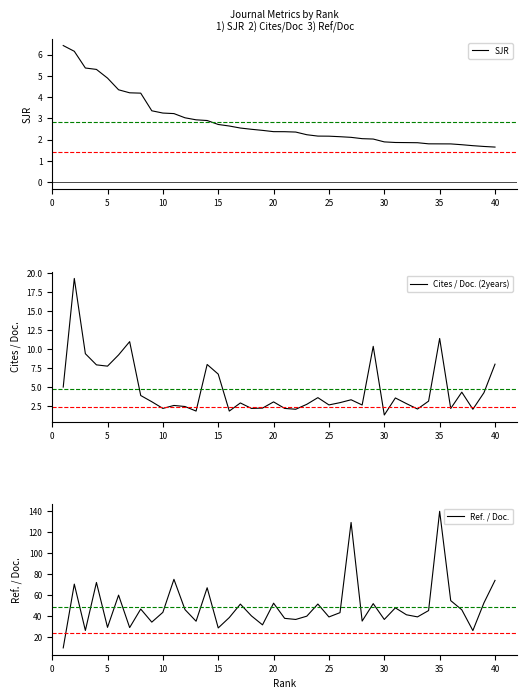

The SJR series shows 6.3 at 25. True or false?

False